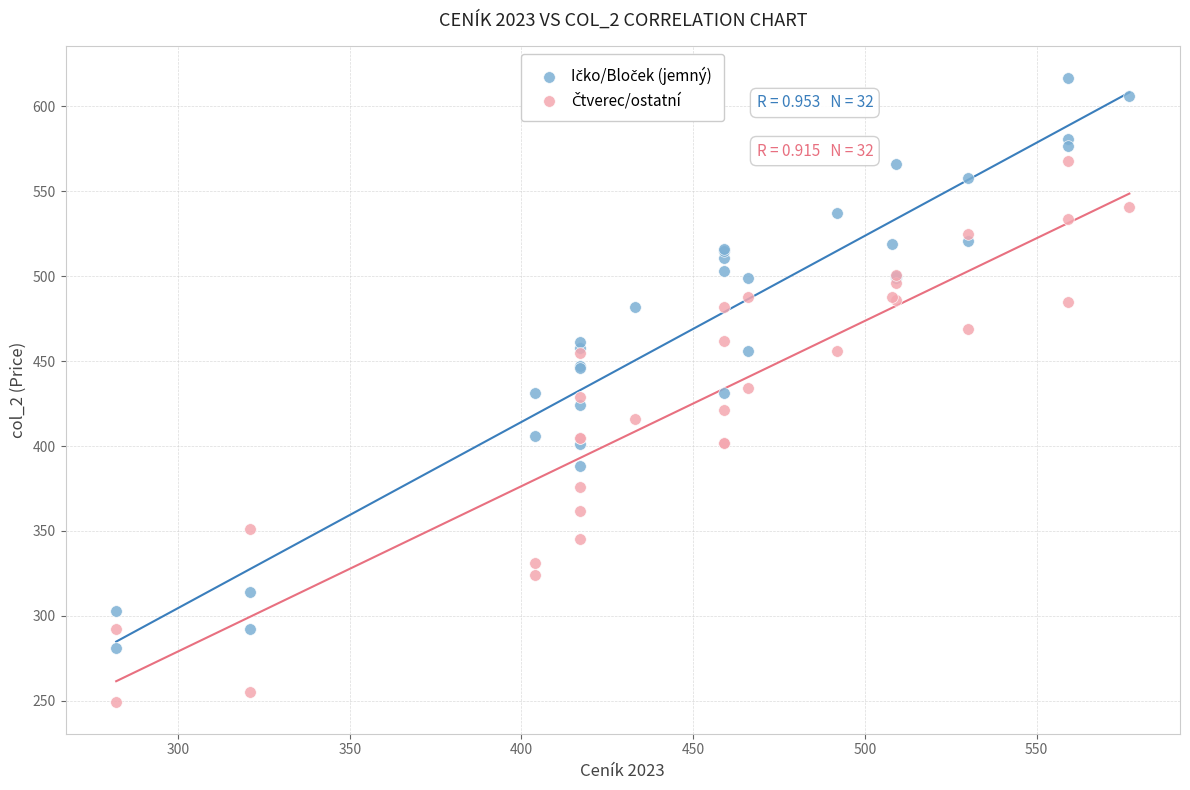

What is the X range (max minus min) for the scatter plot?

295